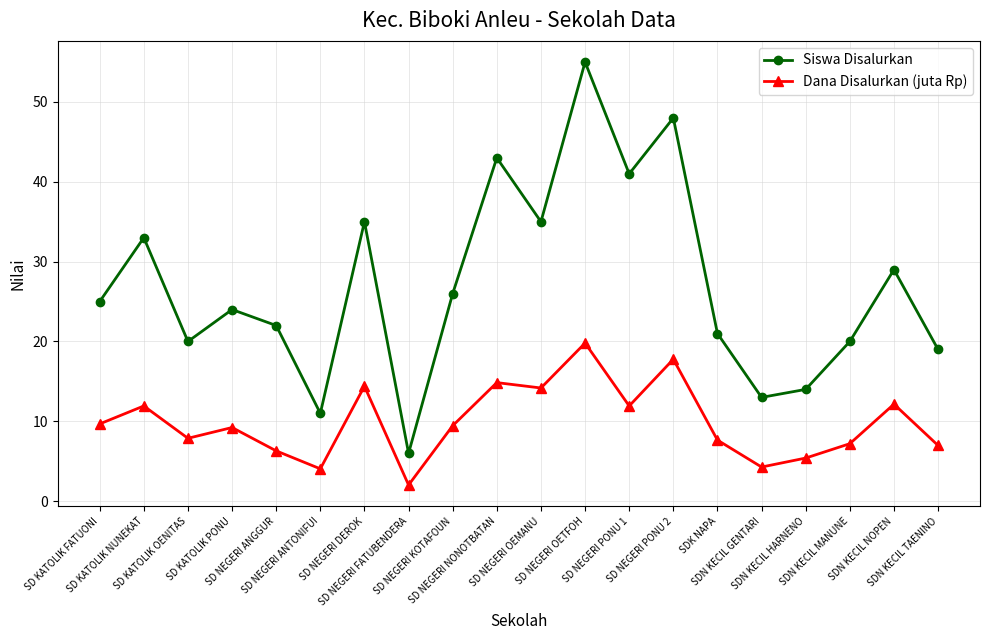

What value does the Dana Disalurkan (juta Rp) series have at SD KATOLIK NUNEKAT?

11.9